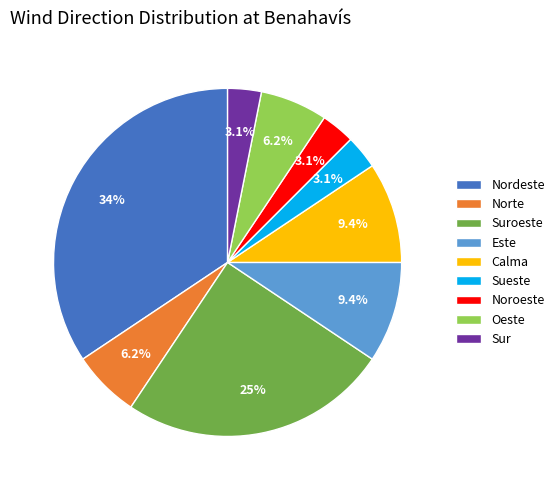

Does Norte represent more than half of the total?

No